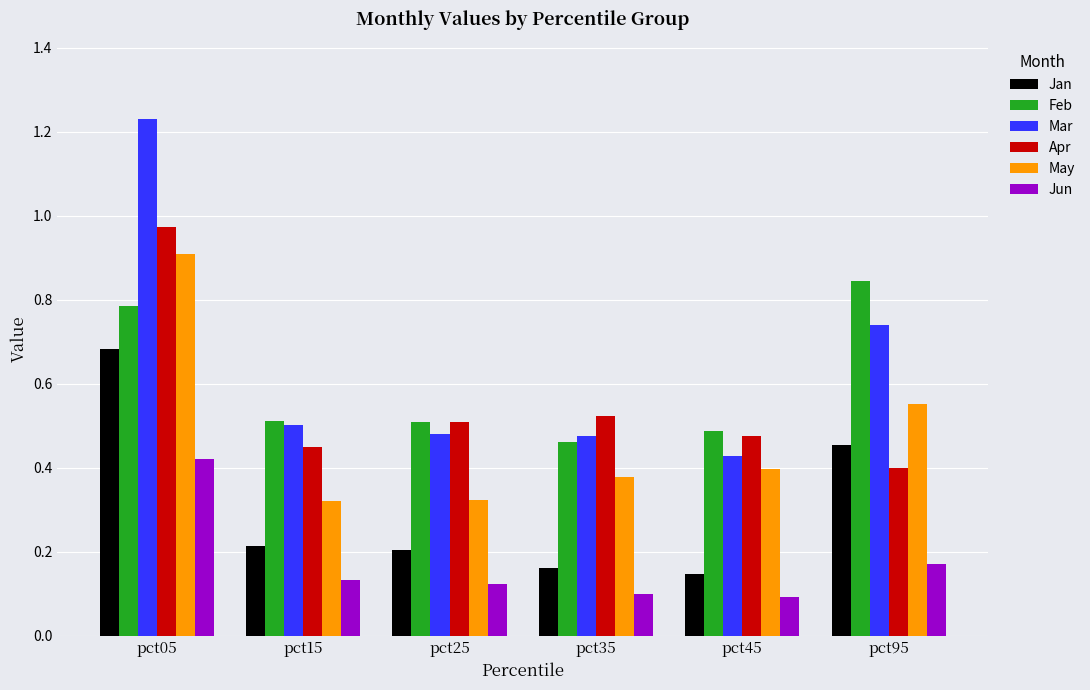

Which category has the highest value across all series?

pct05